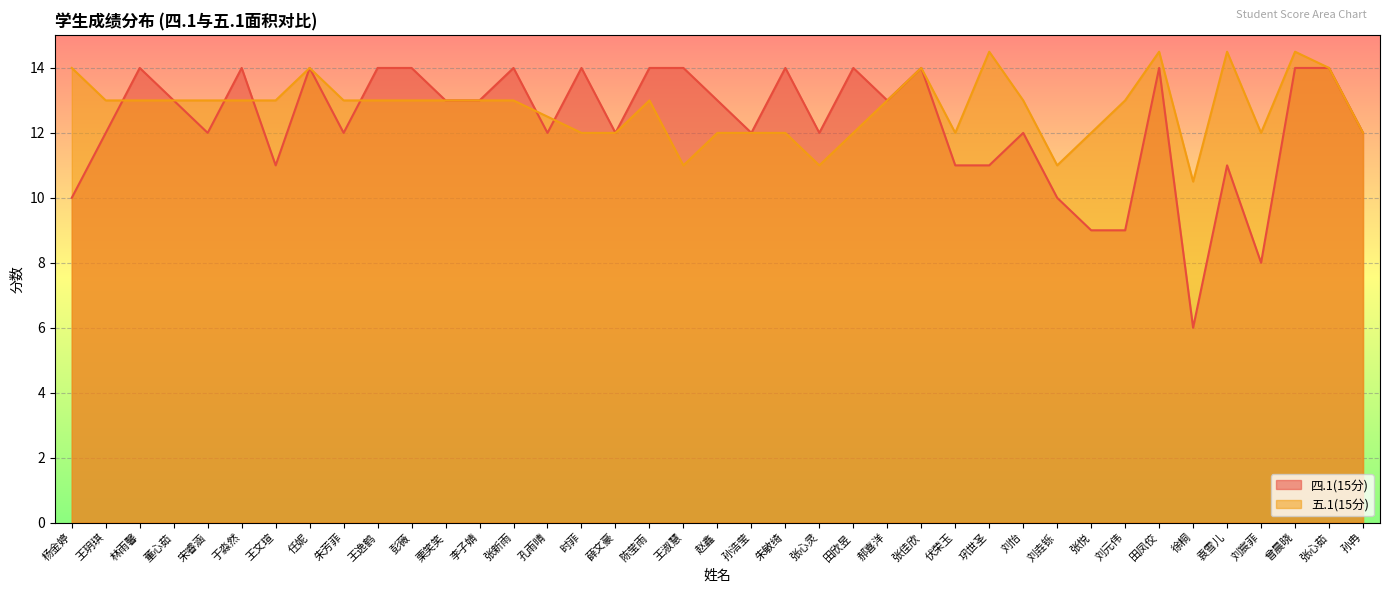

How many lines are shown in the chart?

2